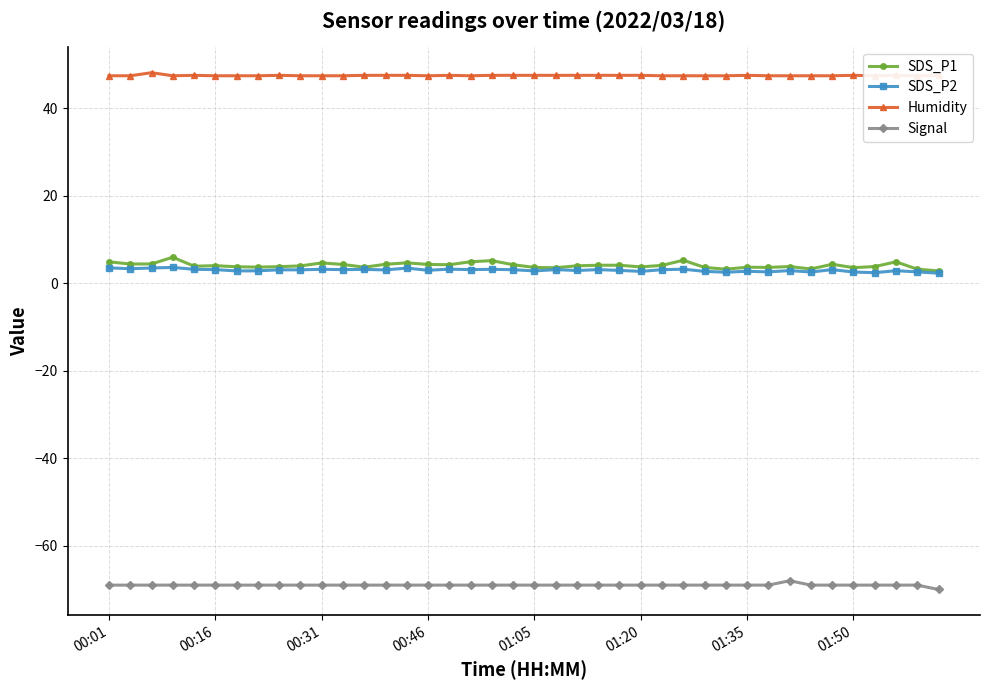

True or false: Signal and SDS_P2 cross at least once.

False